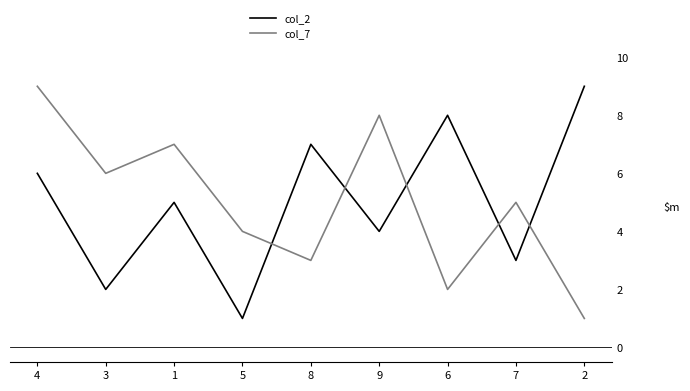

Read the col_2 value at 9.

4